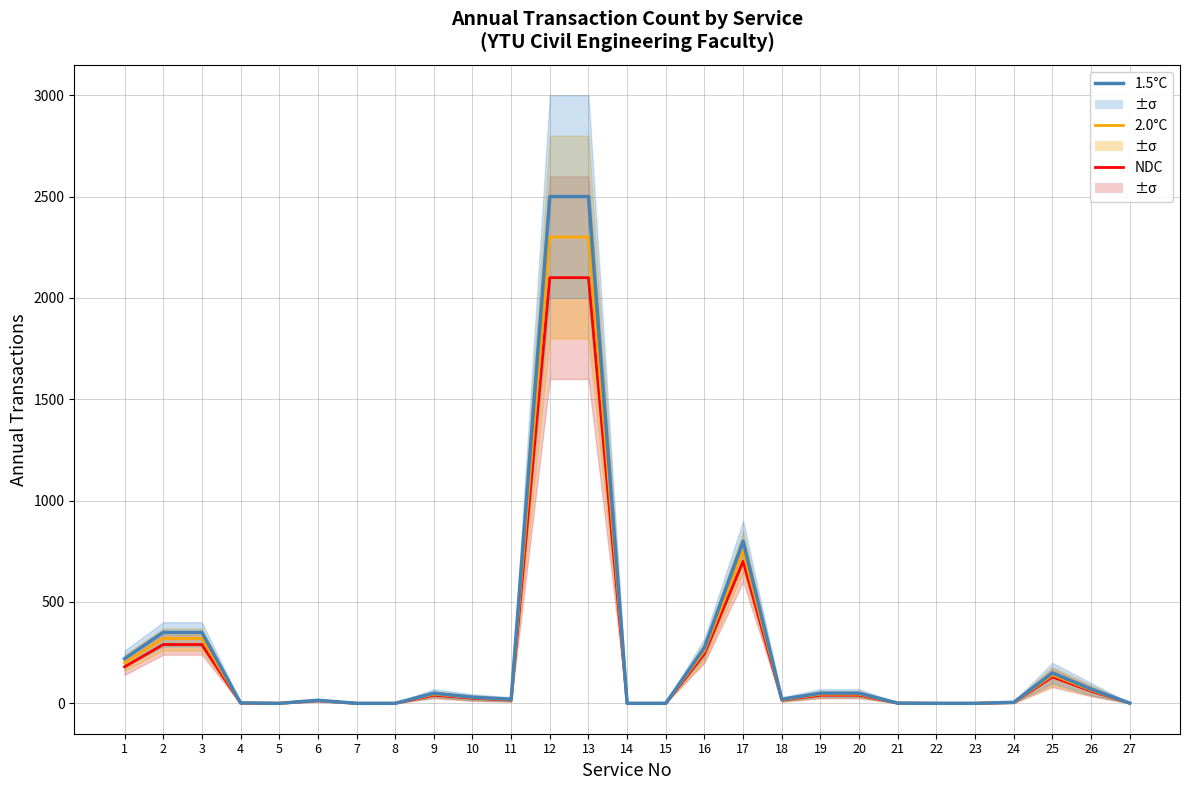

Which label corresponds to the smallest value in the chart?

5